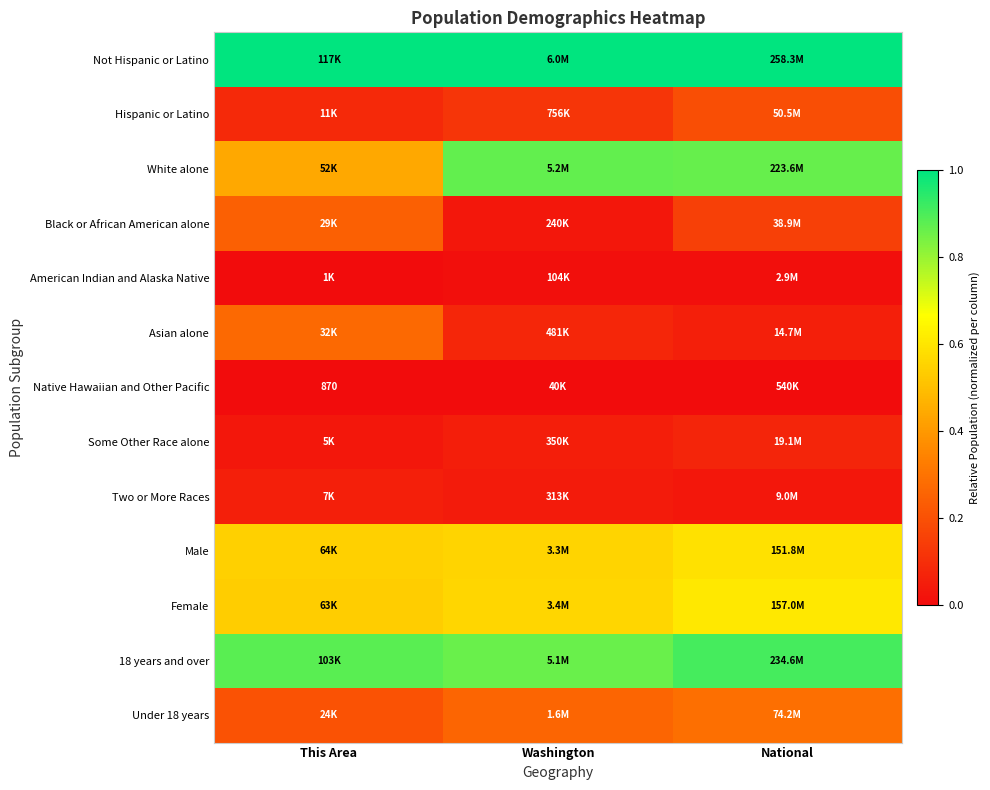

At which label is Asian alone closest to 0?

National